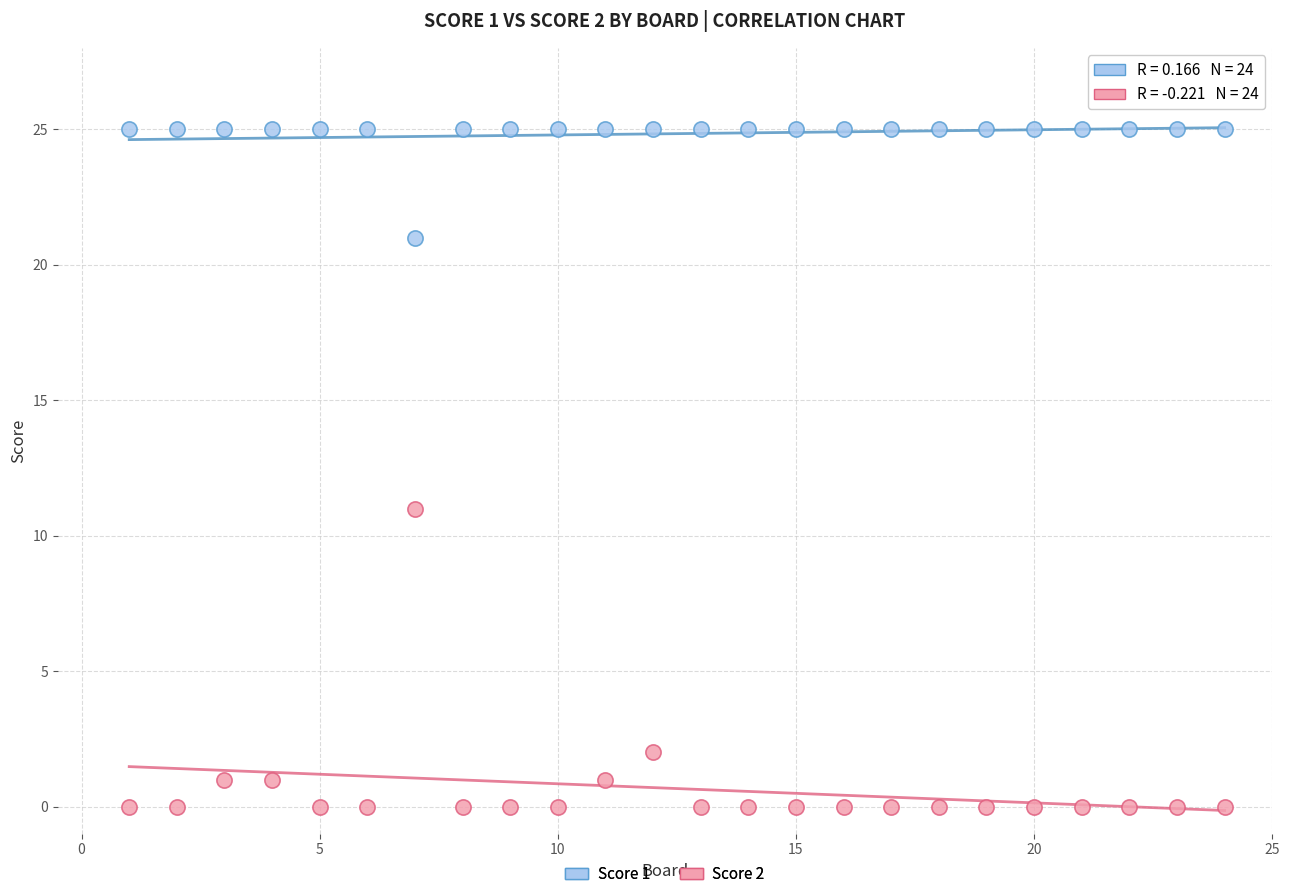

Across all data points, what is the range of Y values (max minus min)?

25